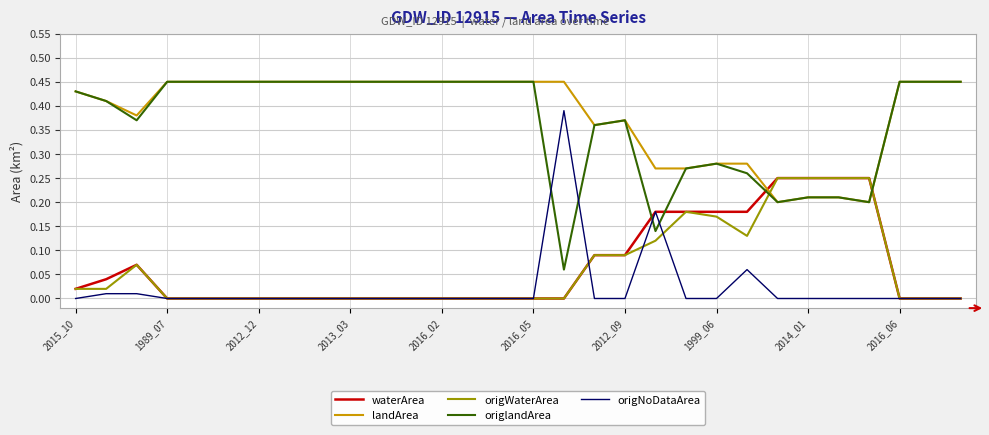

Is this an area chart (filled region under the line)?

No